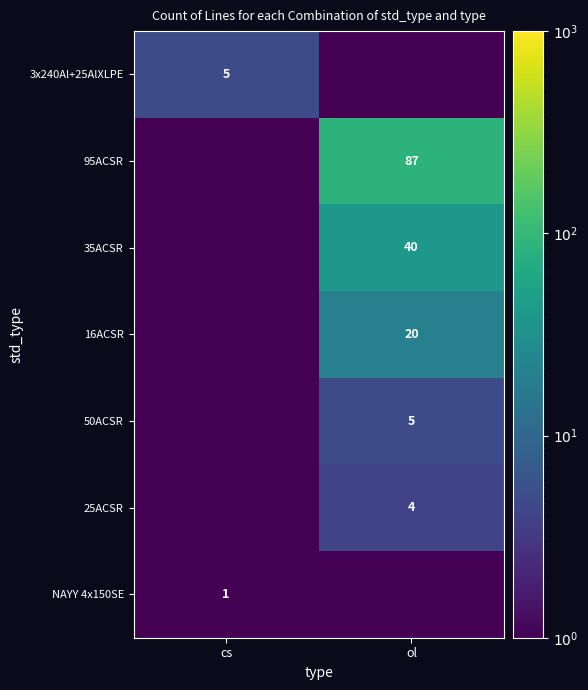

True or false: 95ACSR has a value of 145.7 at ol.

False